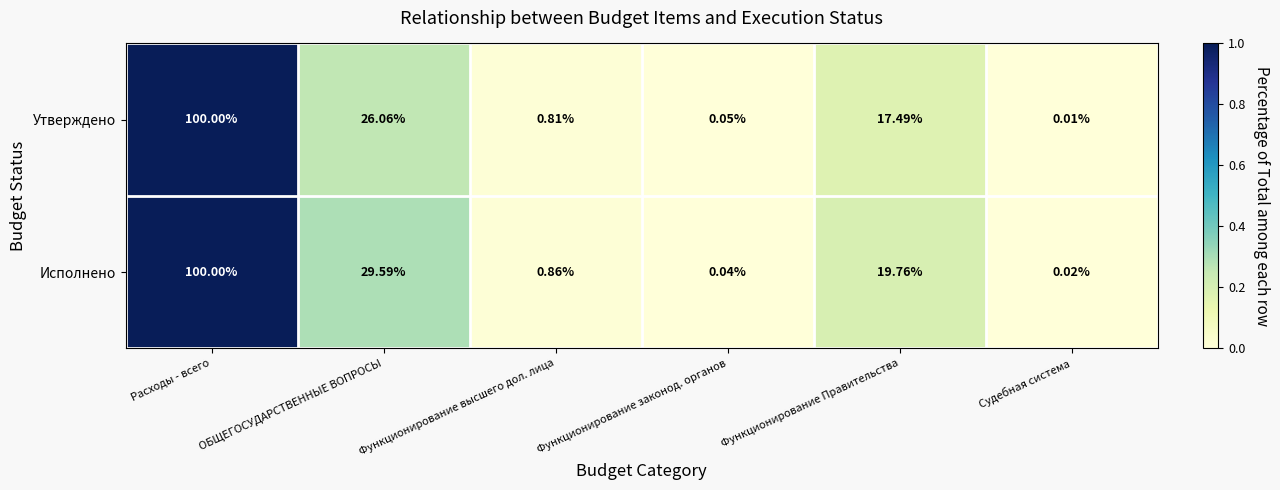

List the series in order of their overall mean, highest first.

Исполнено, Утверждено